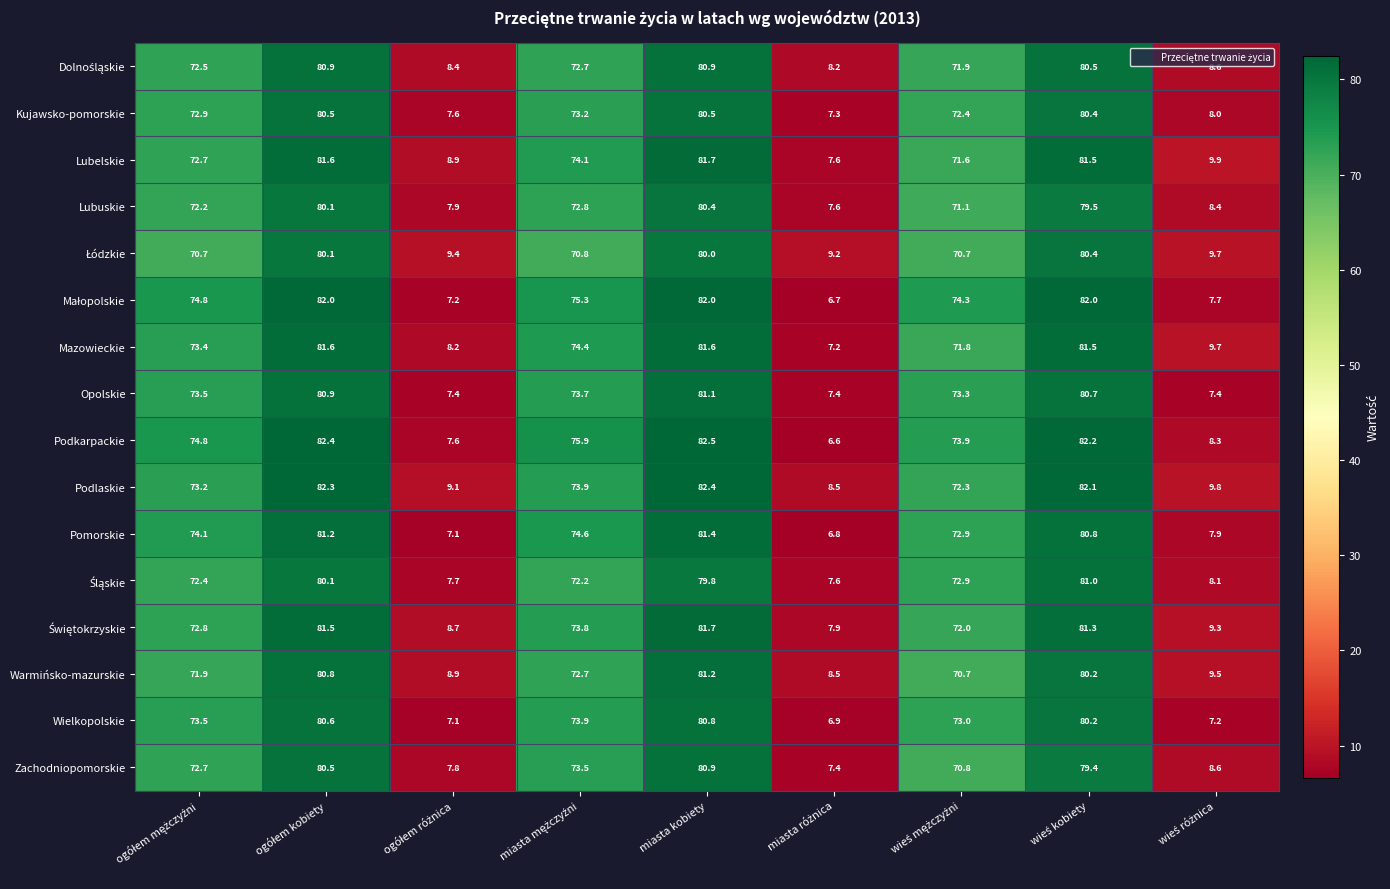

What is the greatest value displayed?

82.5